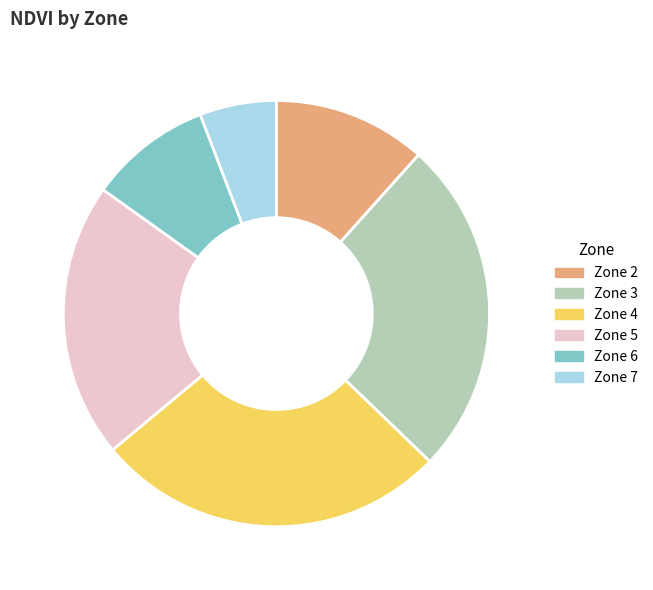

Rank the categories by value from highest to lowest.

Zone 4, Zone 3, Zone 5, Zone 2, Zone 6, Zone 7